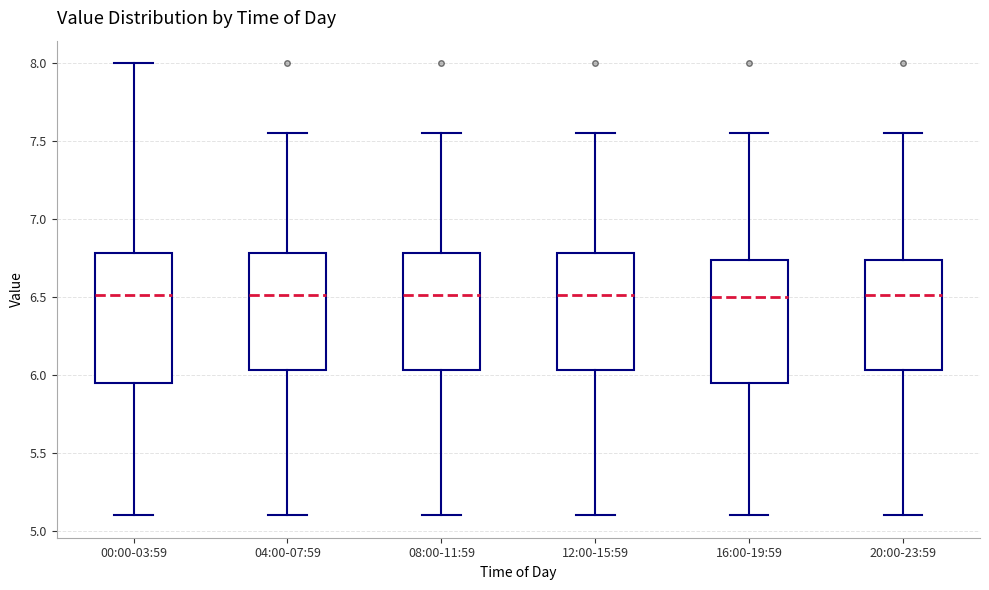

Reading left to right, transcribe this box plot: for each box, give where its median line is, the range the box spans, and where its two whiskers end, as read against the y-axis. The values are not printed on the chart, so give them approximately, as read against the axis.

00:00-03:59: median 6.50, box 5.95 to 6.80, whiskers 5.10 to 8.00
04:00-07:59: median 6.50, box 6.05 to 6.80, whiskers 5.10 to 7.55
08:00-11:59: median 6.50, box 6.05 to 6.80, whiskers 5.10 to 7.55
12:00-15:59: median 6.50, box 6.05 to 6.80, whiskers 5.10 to 7.55
16:00-19:59: median 6.50, box 5.95 to 6.75, whiskers 5.10 to 7.55
20:00-23:59: median 6.50, box 6.05 to 6.75, whiskers 5.10 to 7.55